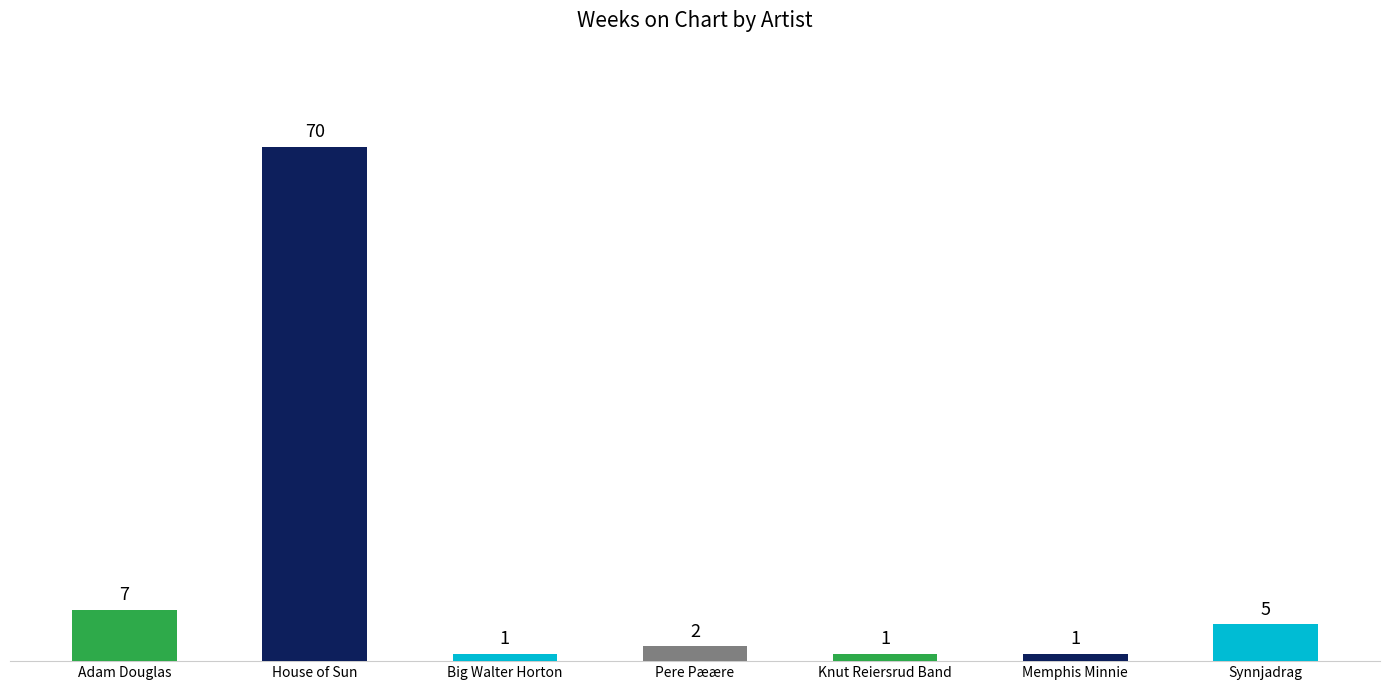

What position from the left is Big Walter Horton?

3